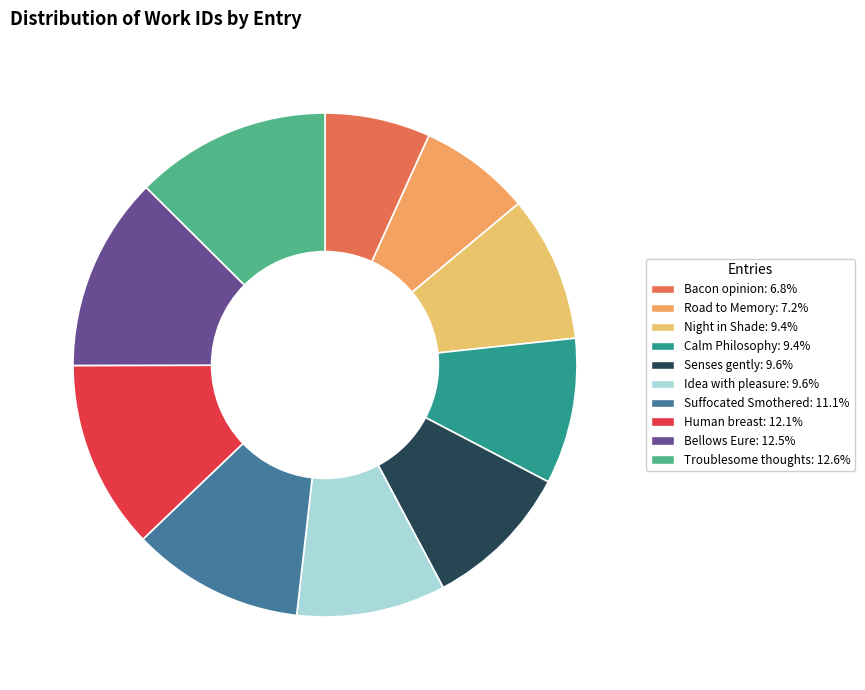

How many segments does this pie chart have?

10